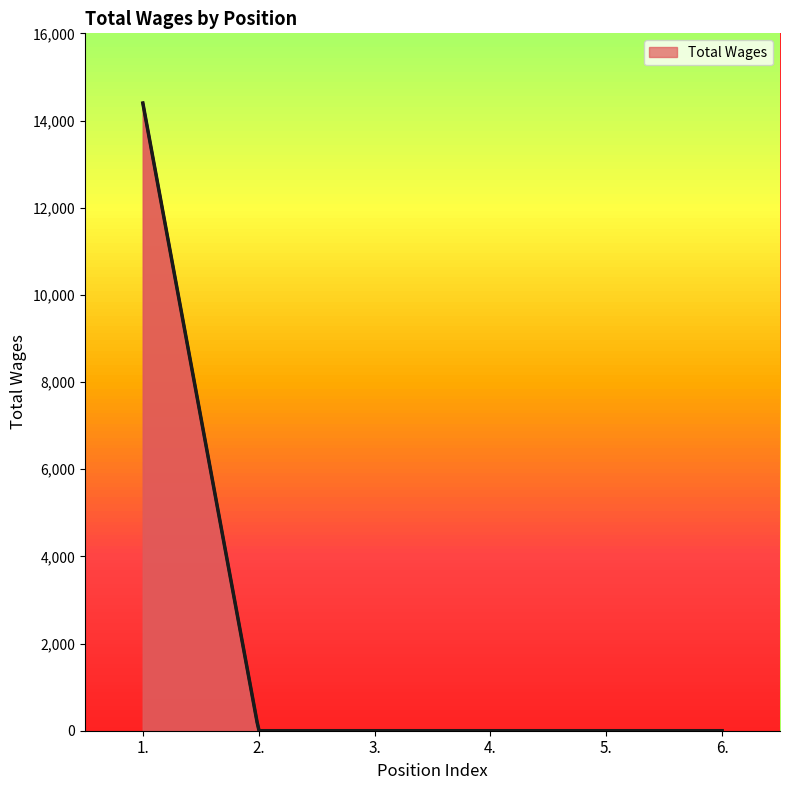

What is the maximum value shown in the chart?

14400.0